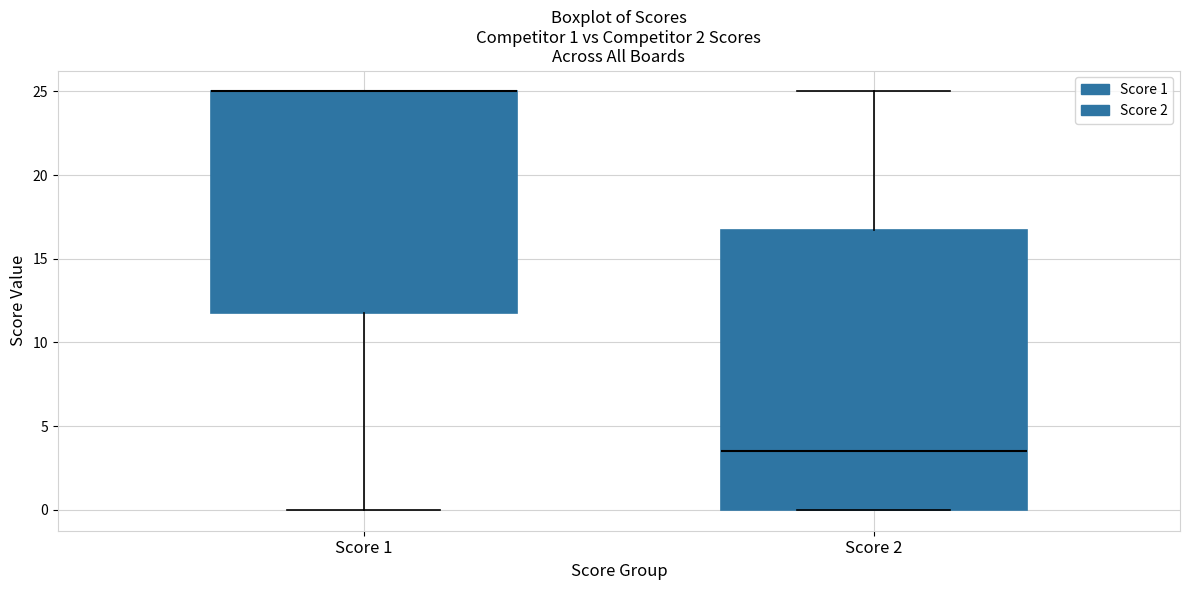

Comparing the boxes themselves (not the whiskers), which one is the tallest?

Score 2